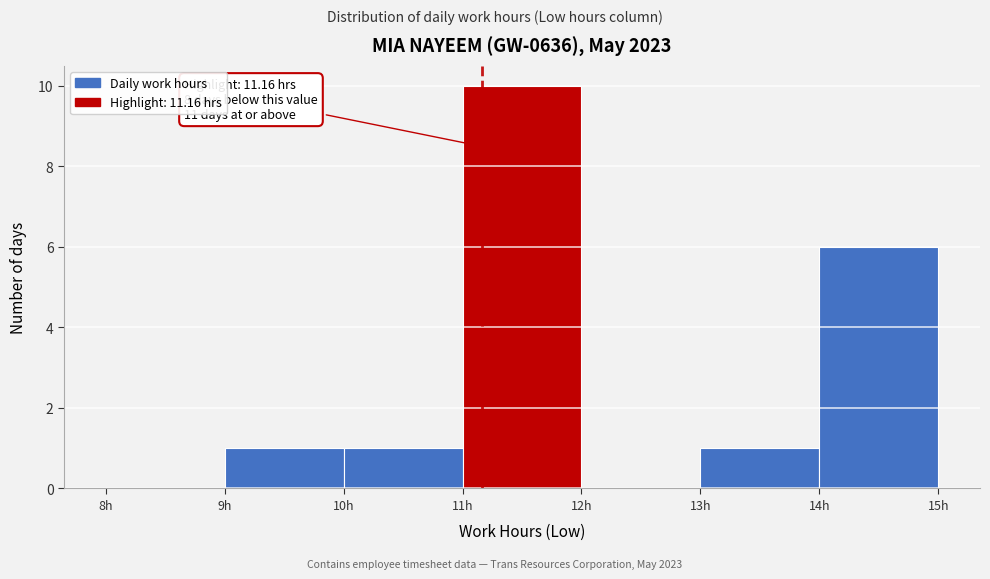

Over which range of the x-axis is the bar tallest?

11 to 12